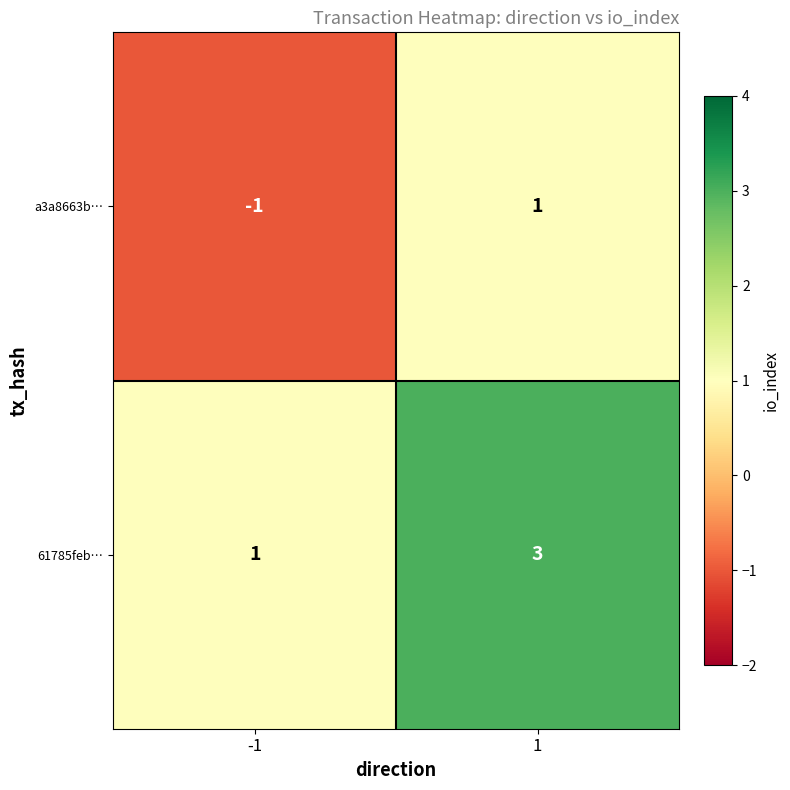

True or false: 61785feb… has a value of 0 at -1.

False